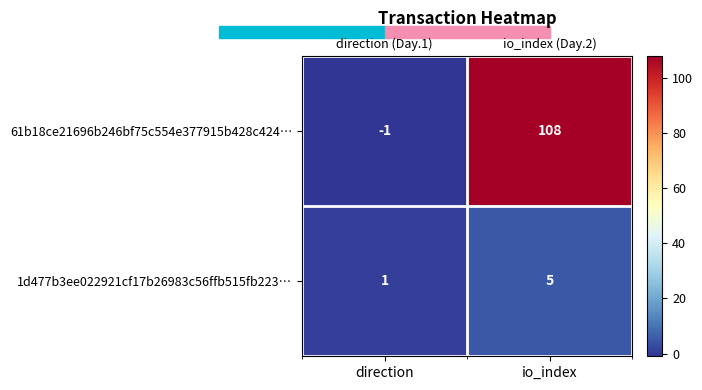

Rank the series at direction from lowest to highest value.

61b18ce21696b246bf75c554e377915b428c424…, 1d477b3ee022921cf17b26983c56ffb515fb223…